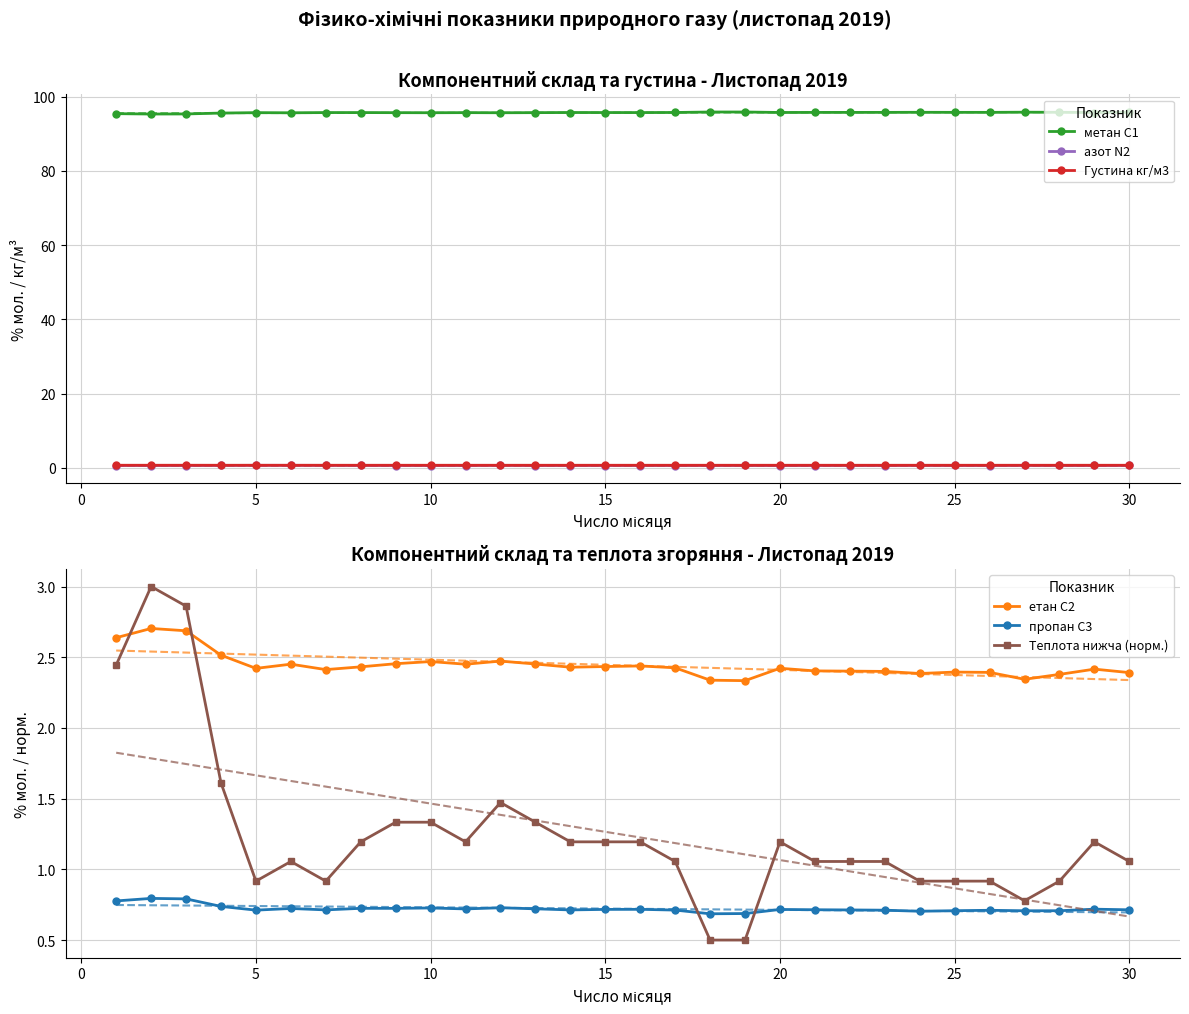

True or false: пропан С3 and Теплота нижча (норм.) cross at least once.

True